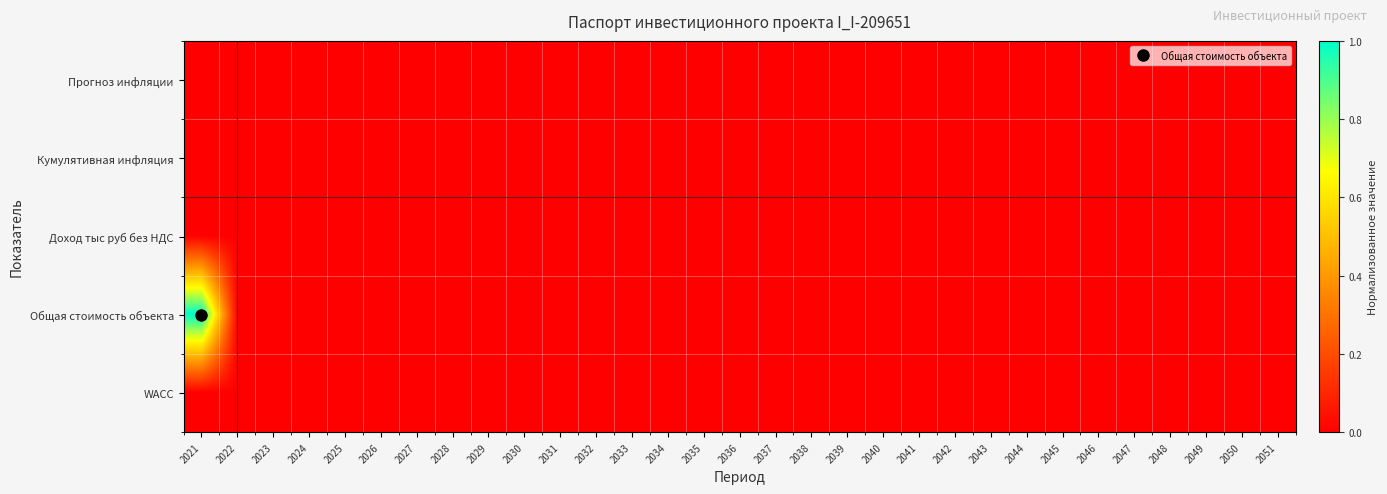

Which has a higher value, 2034 or 2039?

2034